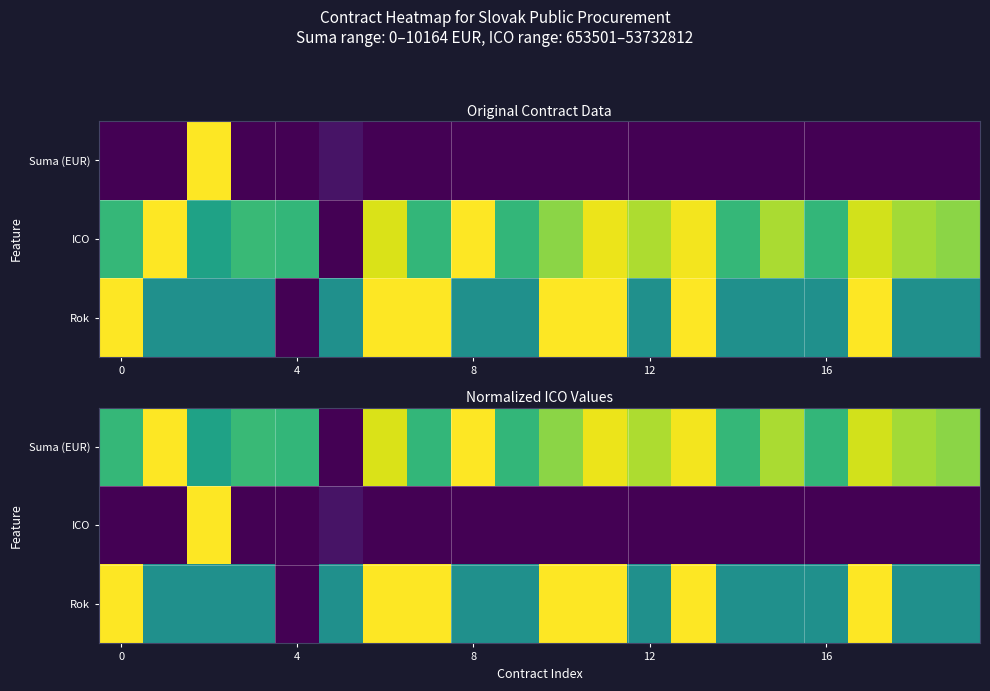

What is the difference between the maximum and minimum values in the Rok series?

1.0